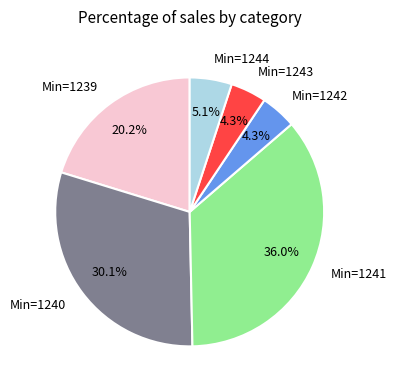

Which slice is the largest?

Min=1241